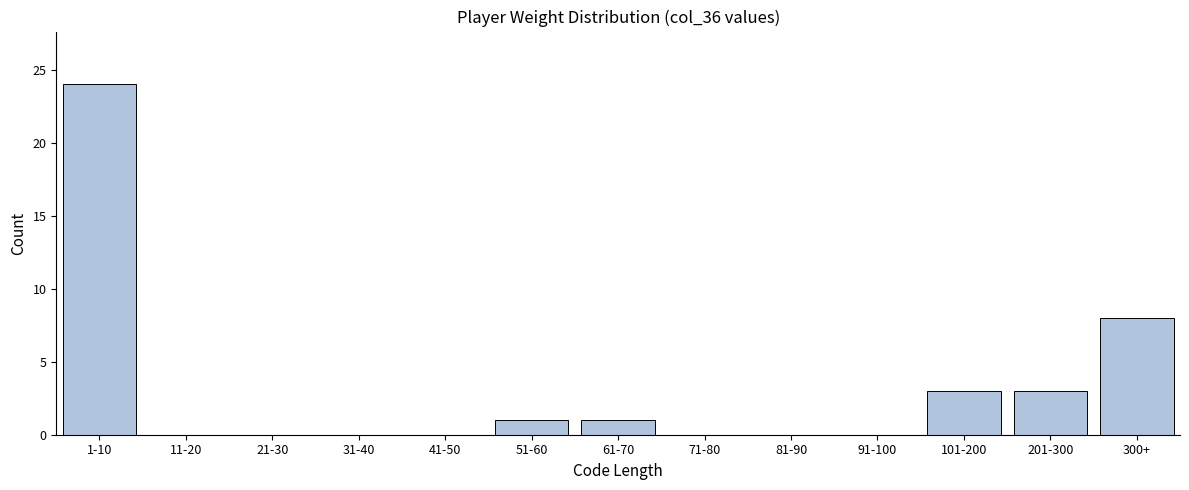

Reading left to right, what are all the values shown in this chart?

1-10=24	11-20=0	21-30=0	31-40=0	41-50=0	51-60=1	61-70=1	71-80=0	81-90=0	91-100=0	101-200=3	201-300=3	300+=8